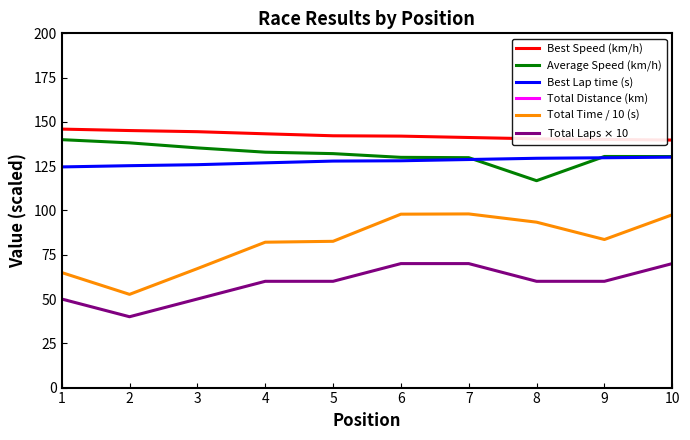

Is this an area chart (filled region under the line)?

No